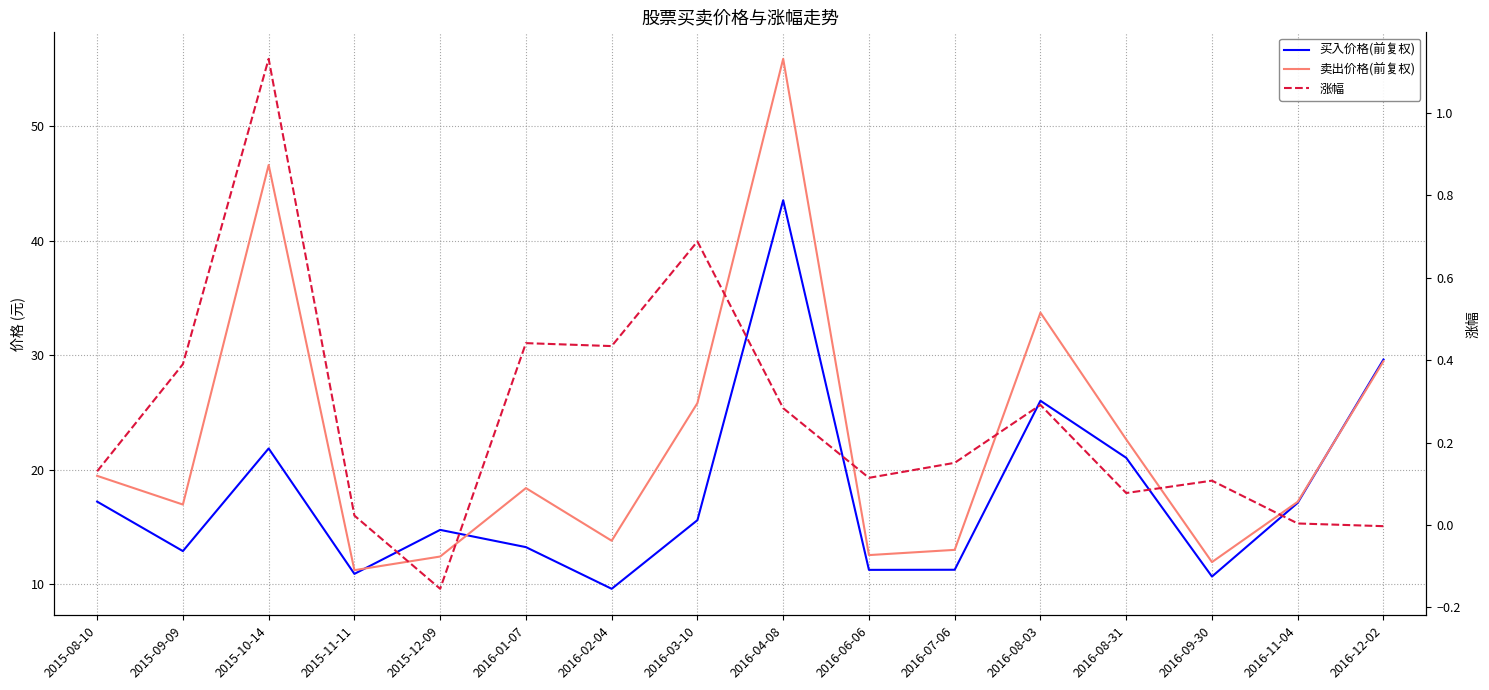

What is the minimum value for 卖出价格(前复权)?

11.2